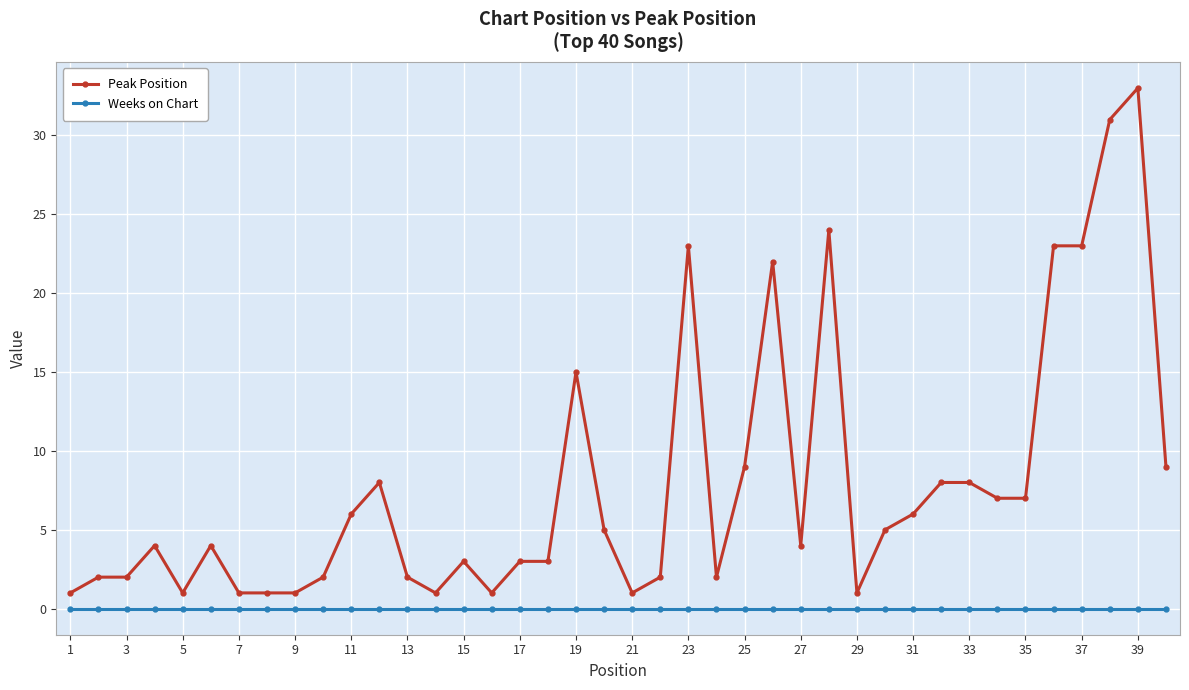

Which series has the widest spread of values?

Peak Position